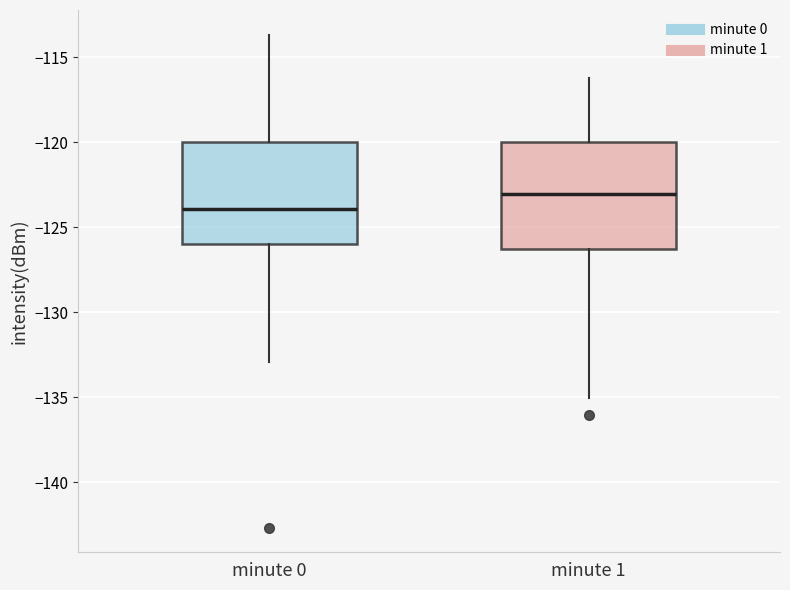

Where is the upper edge of the box for minute 1 on the y-axis? The values are not printed on the chart, so give them approximately, as read against the axis.

-120.0